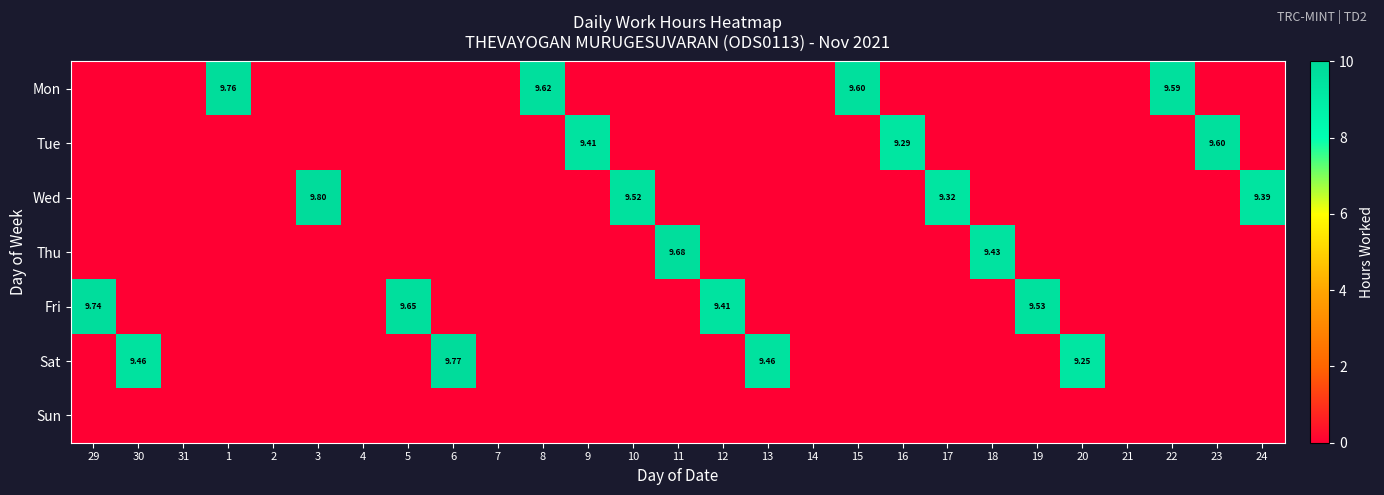

What is the maximum value shown in the chart?

9.8